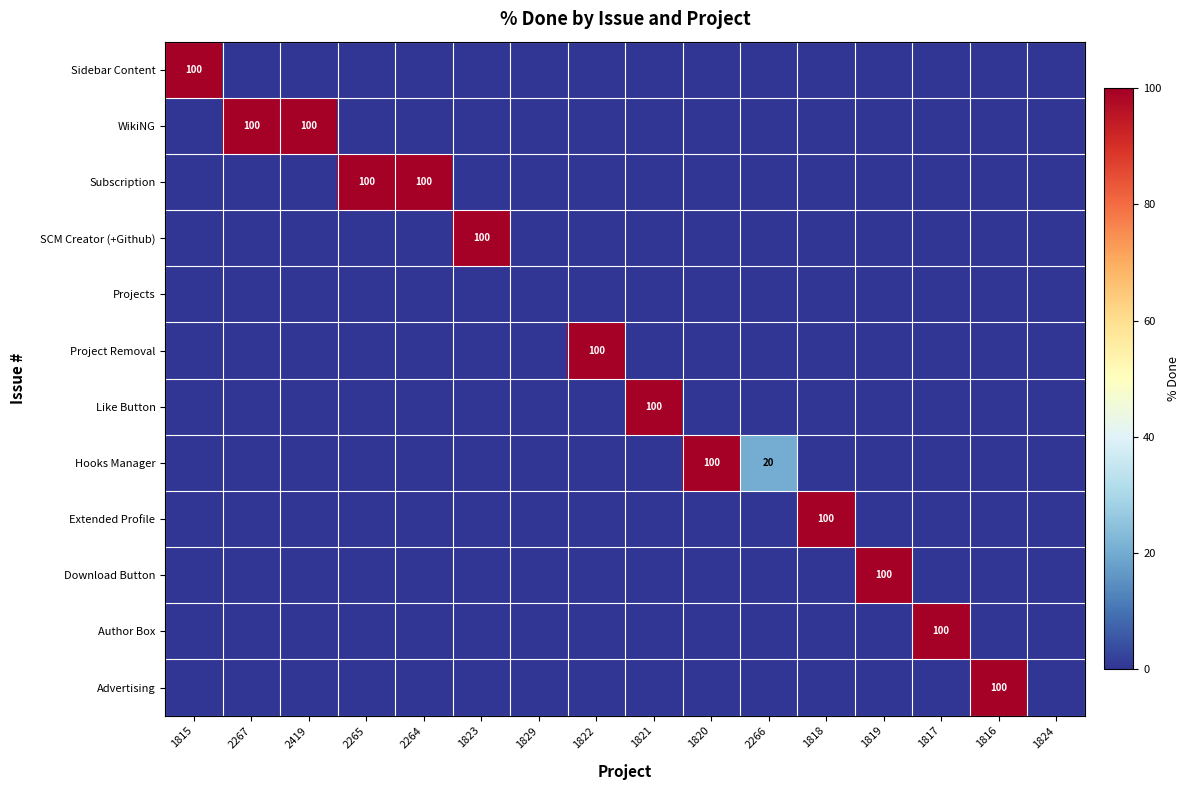

At how many categories does at least one series exceed 51?

13